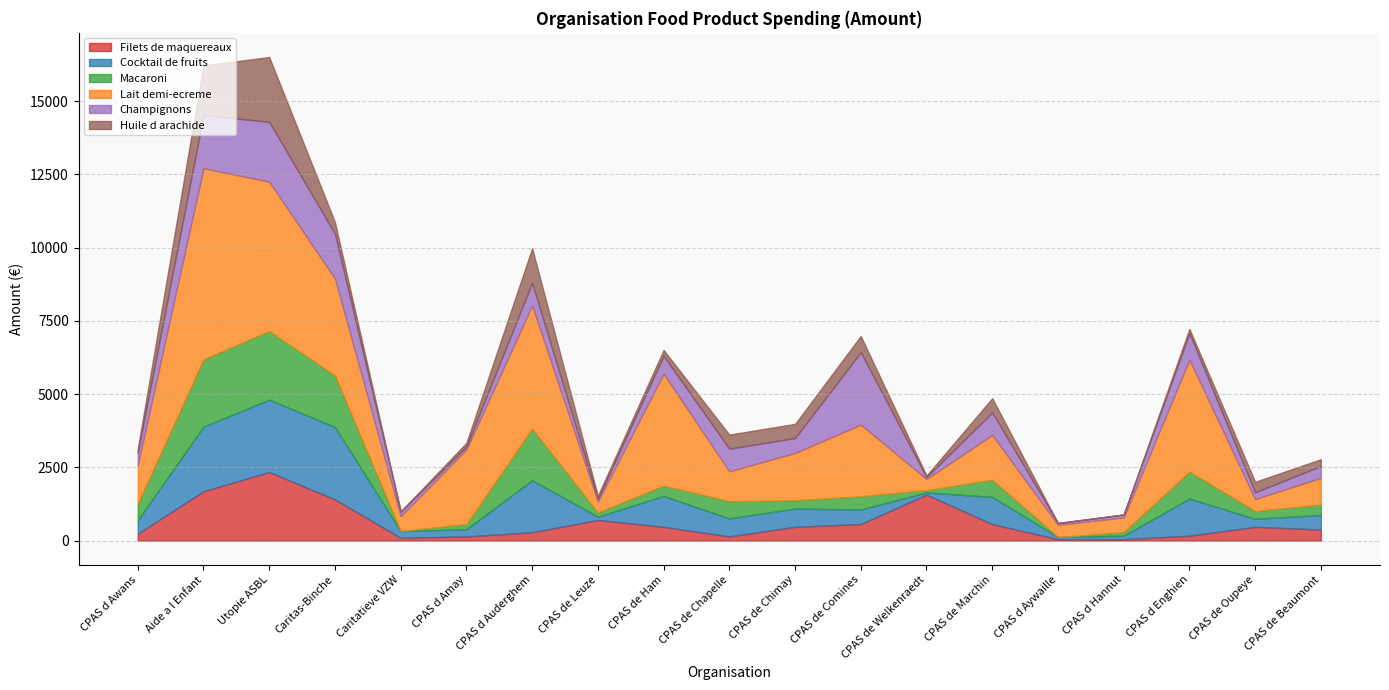

Reading left to right, list all the values displayed in this chart.

Filets de maquereaux: CPAS d Awans=234.0	Aide a l Enfant=1684.5	Utopie ASBL=2339.6	Caritas-Binche=1403.8	Caritatieve VZW=93.6	CPAS d Amay=140.4	CPAS d Auderghem=280.8	CPAS de Leuze=701.9	CPAS de Ham=467.9	CPAS de Chapelle=140.4	CPAS de Chimay=467.9	CPAS de Comines=561.5	CPAS de Welkenraedt=1567.5	CPAS de Marchin=561.5	CPAS d Aywaille=46.8	CPAS d Hannut=46.8	CPAS d Enghien=163.8	CPAS de Oupeye=467.9	CPAS de Beaumont=374.3
Cocktail de fruits: CPAS d Awans=459.8	Aide a l Enfant=2202.6	Utopie ASBL=2469.5	Caritas-Binche=2469.5	Caritatieve VZW=229.9	CPAS d Amay=244.7	CPAS d Auderghem=1779.8	CPAS de Leuze=111.2	CPAS de Ham=1053.1	CPAS de Chapelle=615.5	CPAS de Chimay=622.9	CPAS de Comines=496.9	CPAS de Welkenraedt=74.2	CPAS de Marchin=927.0	CPAS d Aywaille=74.2	CPAS d Hannut=118.7	CPAS d Enghien=1268.1	CPAS de Oupeye=274.4	CPAS de Beaumont=496.9
Macaroni: CPAS d Awans=556.4	Aide a l Enfant=2295.9	Utopie ASBL=2342.7	Caritas-Binche=1757.0	Caritatieve VZW=0.0	CPAS d Amay=175.7	CPAS d Auderghem=1757.0	CPAS de Leuze=140.6	CPAS de Ham=351.4	CPAS de Chapelle=585.7	CPAS de Chimay=281.1	CPAS de Comines=451.0	CPAS de Welkenraedt=76.1	CPAS de Marchin=585.7	CPAS d Aywaille=0.0	CPAS d Hannut=117.1	CPAS d Enghien=919.5	CPAS de Oupeye=263.6	CPAS de Beaumont=351.4
Lait demi-ecreme: CPAS d Awans=1328.0	Aide a l Enfant=6530.0	Utopie ASBL=5098.0	Caritas-Binche=3317.0	Caritatieve VZW=508.0	CPAS d Amay=2552.0	CPAS d Auderghem=4210.6	CPAS de Leuze=379.4	CPAS de Ham=3825.0	CPAS de Chapelle=1022.0	CPAS de Chimay=1615.7	CPAS de Comines=2448.1	CPAS de Welkenraedt=385.6	CPAS de Marchin=1530.0	CPAS d Aywaille=416.2	CPAS d Hannut=508.0	CPAS d Enghien=3825.0	CPAS de Oupeye=410.0	CPAS de Beaumont=918.0
Champignons: CPAS d Awans=428.4	Aide a l Enfant=1811.5	Utopie ASBL=2044.1	Caritas-Binche=1530.0	Caritatieve VZW=159.1	CPAS d Amay=97.9	CPAS d Auderghem=771.1	CPAS de Leuze=85.7	CPAS de Ham=612.0	CPAS de Chapelle=771.1	CPAS de Chimay=514.1	CPAS de Comines=2472.5	CPAS de Welkenraedt=61.2	CPAS de Marchin=771.1	CPAS d Aywaille=61.2	CPAS d Hannut=97.9	CPAS d Enghien=905.8	CPAS de Oupeye=232.6	CPAS de Beaumont=403.9
Huile d arachide: CPAS d Awans=124.9	Aide a l Enfant=1695.8	Utopie ASBL=2213.4	Caritas-Binche=392.7	Caritatieve VZW=0.0	CPAS d Amay=124.9	CPAS d Auderghem=1178.1	CPAS de Leuze=107.1	CPAS de Ham=196.3	CPAS de Chapelle=481.9	CPAS de Chimay=481.9	CPAS de Comines=553.4	CPAS de Welkenraedt=53.5	CPAS de Marchin=481.9	CPAS d Aywaille=0.0	CPAS d Hannut=0.0	CPAS d Enghien=142.8	CPAS de Oupeye=357.0	CPAS de Beaumont=232.0